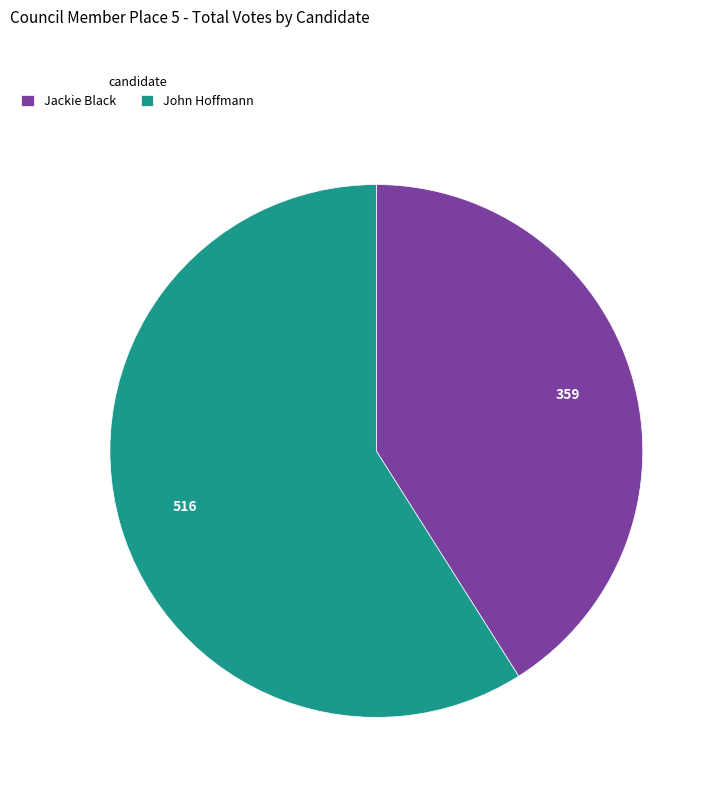

Does Jackie Black represent more than half of the total?

No